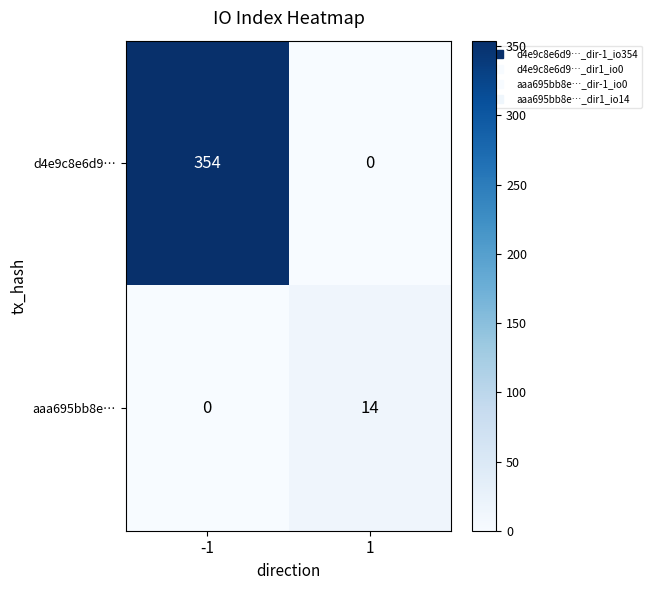

How many series are shown in this chart?

2